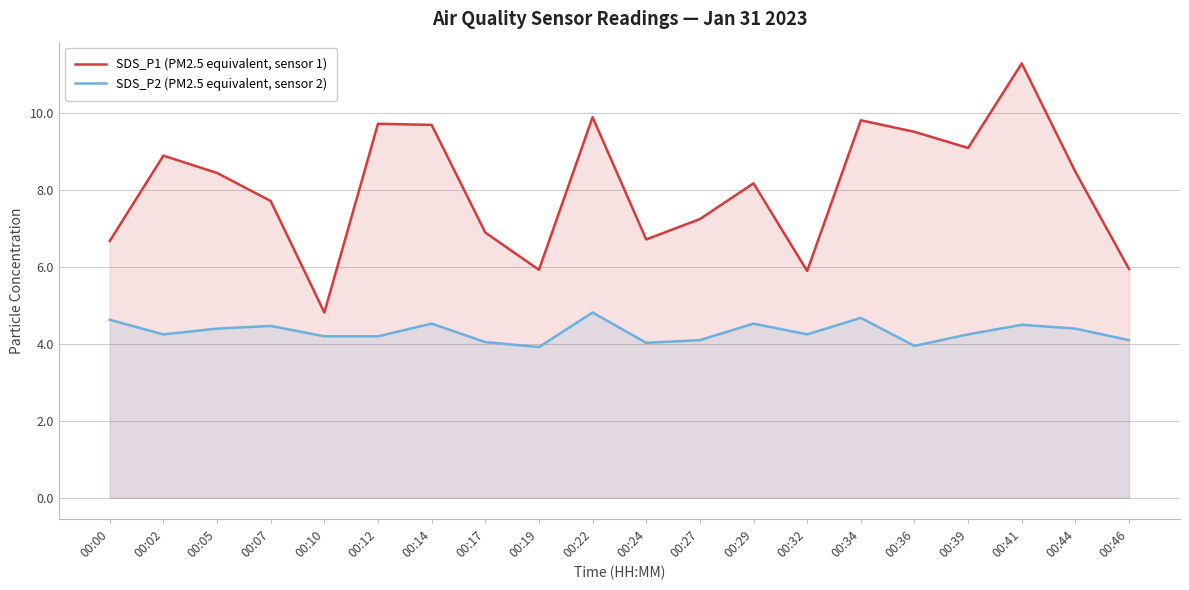

How many data points in SDS_P2 (PM2.5 equivalent, sensor 2) are above 4?

18